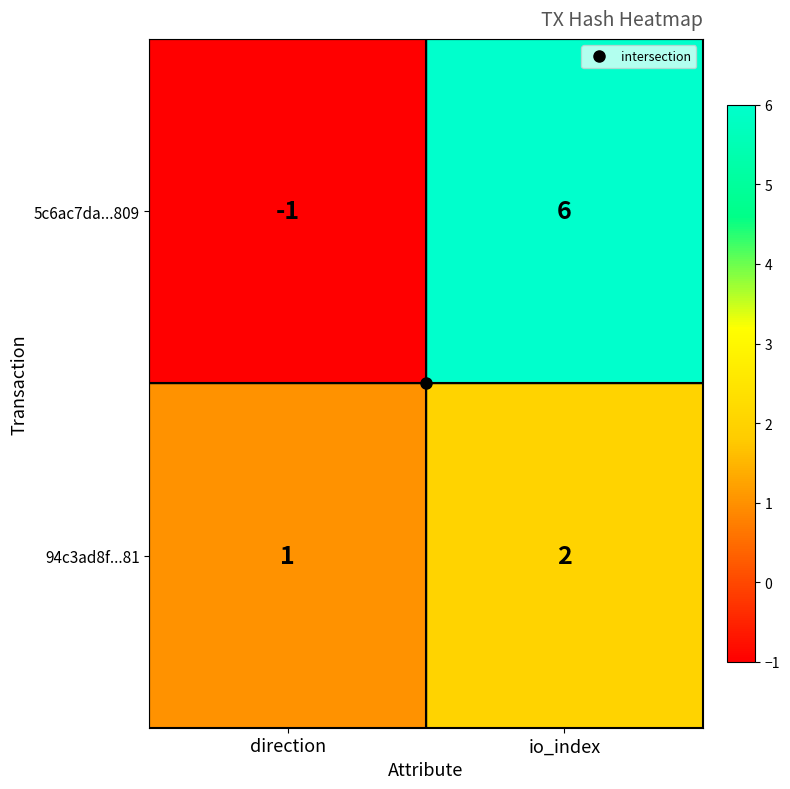

Which category has the highest value in the 5c6ac7da...809 series?

io_index